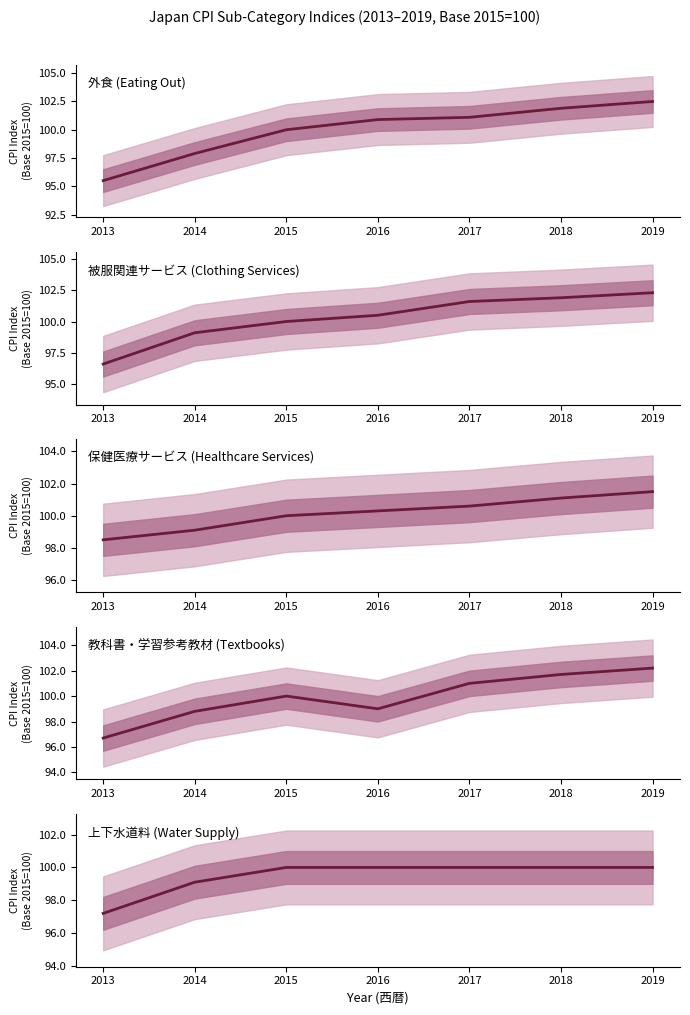

True or false: 保健医療サービス (Healthcare Services) has more than 1 points higher than both neighbors.

False